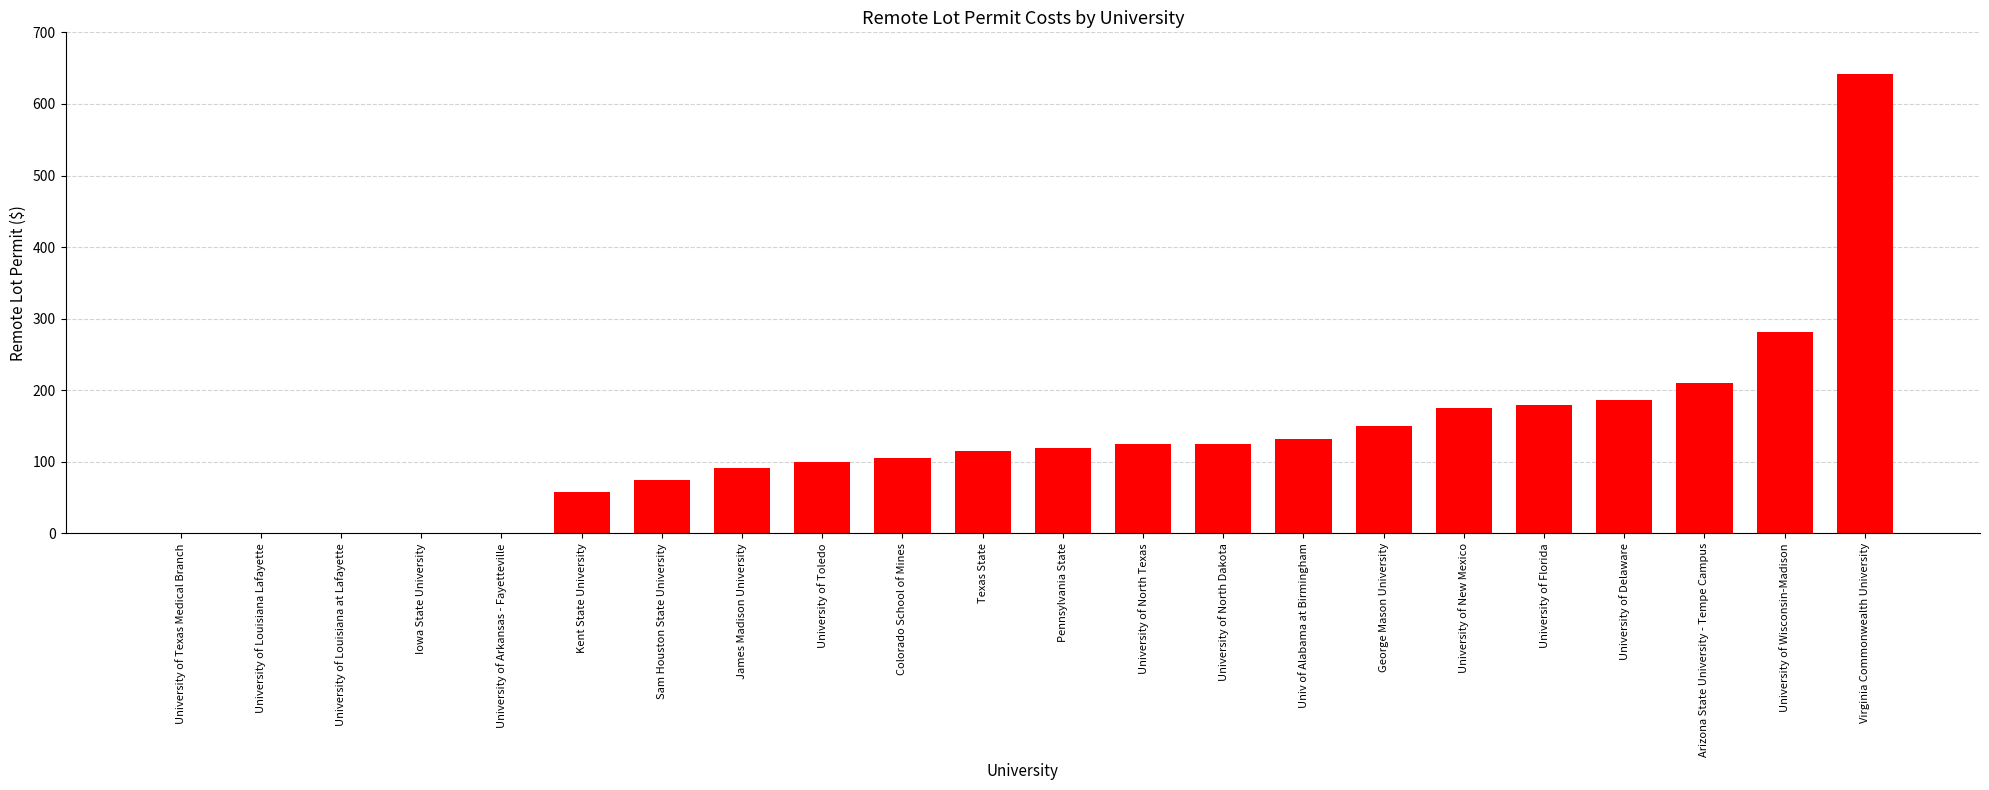

What is the sum of the values at University of Delaware and University of Louisiana at Lafayette?

187.0